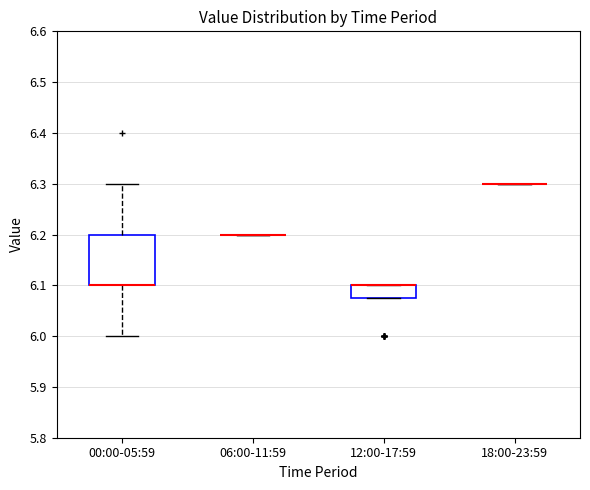

Comparing the boxes themselves (not the whiskers), which one is the tallest?

00:00-05:59